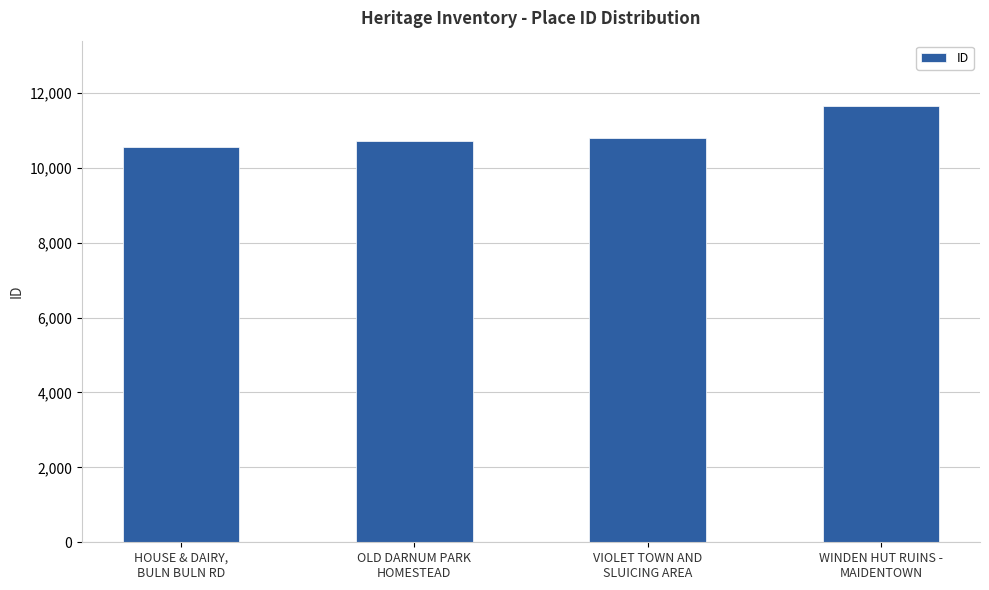

What is the approximate value at HOUSE & DAIRY,
BULN BULN RD, to the nearest 50?

10550